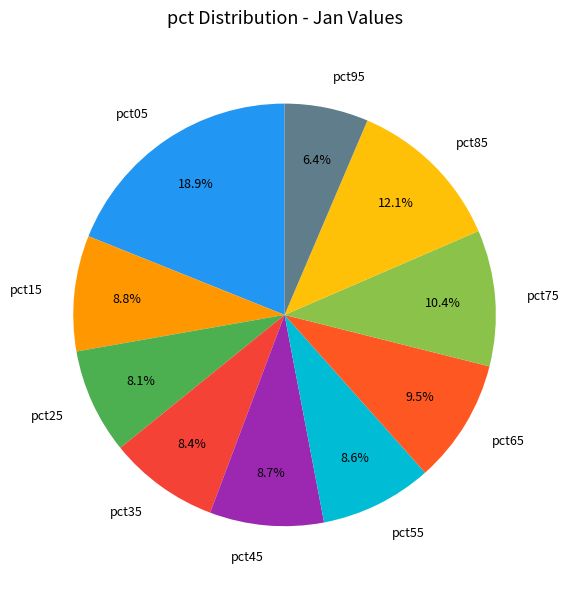

Approximately how many times larger is the value at pct25 compared to pct55?

0.9